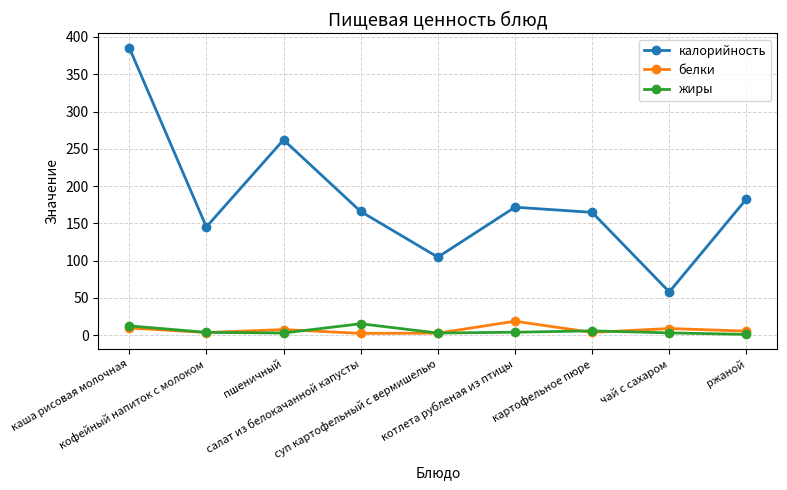

Count the number of categories in the chart.

9